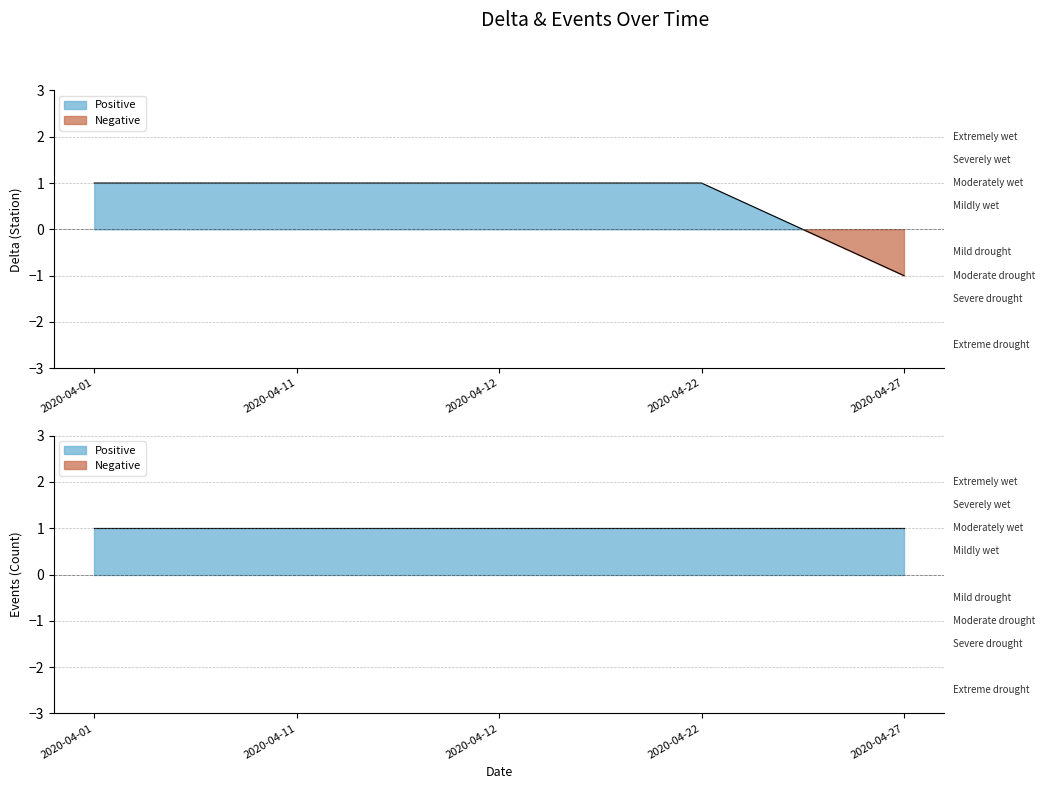

Reading left to right, what are all the values shown in this chart?

1	1	1	1	-1